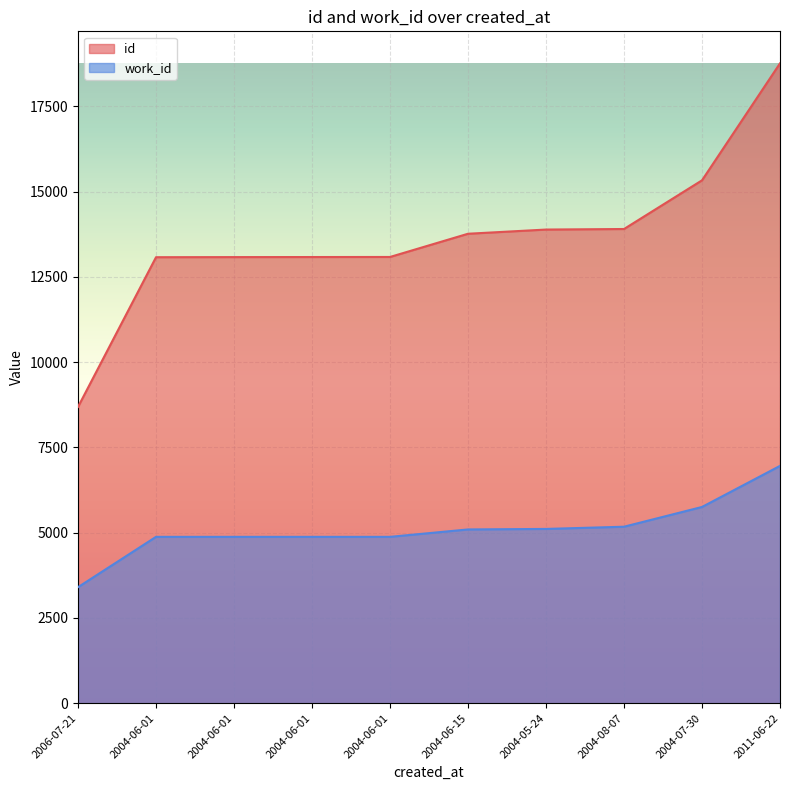

Which series has the largest total across all categories?

id